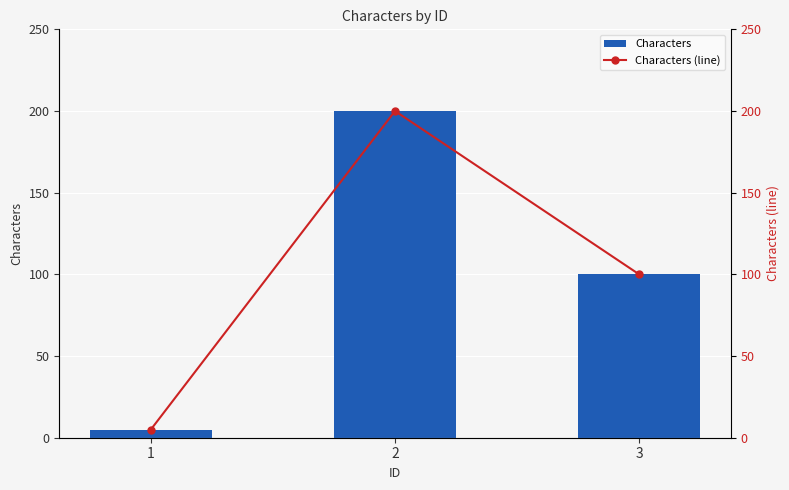

What is the sum of all Characters (line) values?

305